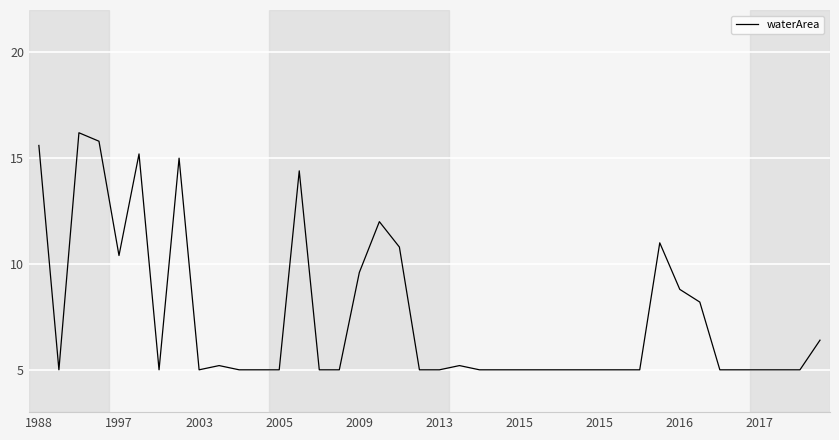

What is the minimum value shown in the chart?

5.0